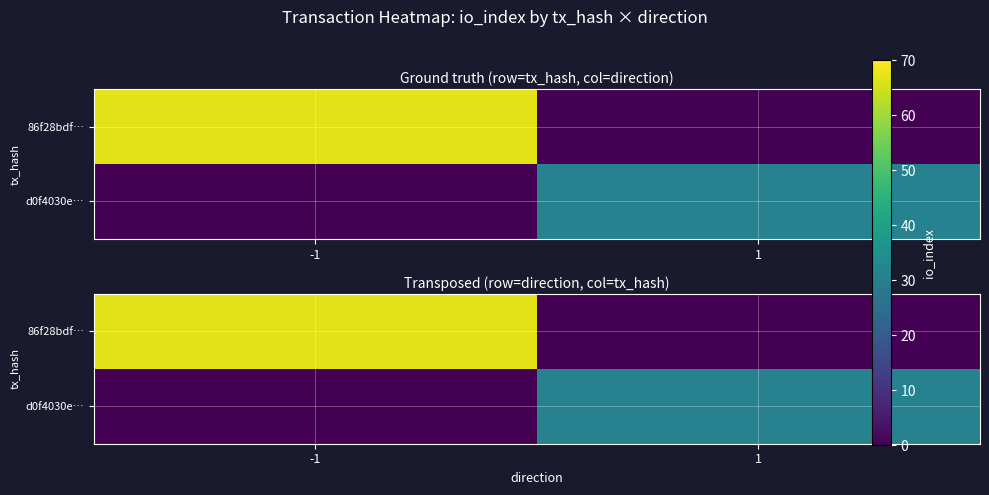

What is the sum of all 86f28bdf… values?

67